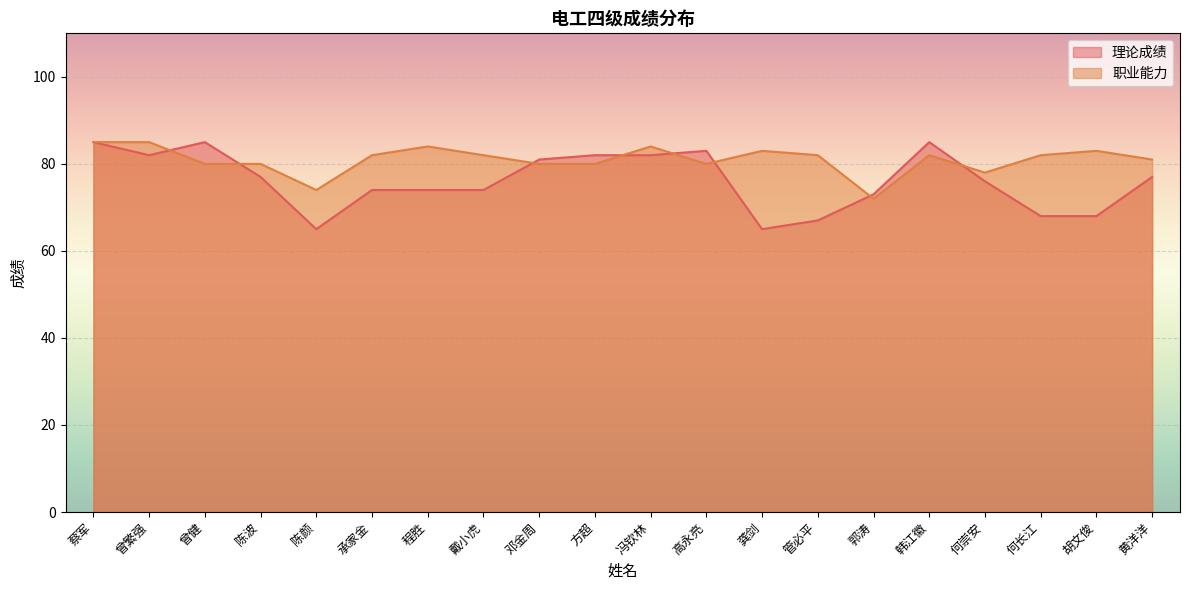

At which label is 职业能力 closest to 78?

何崇安